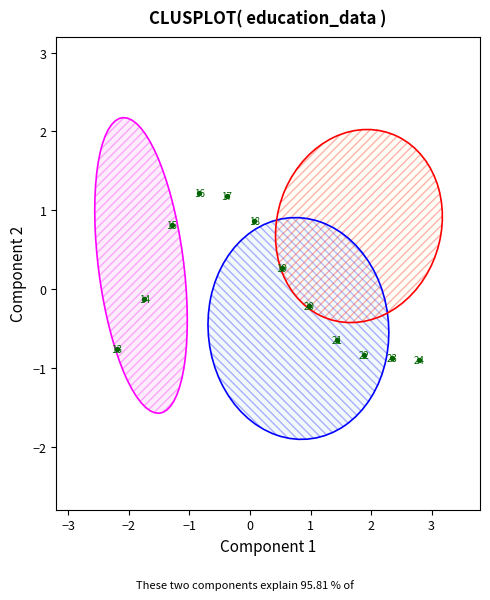

What is the range of X values (max minus min)?

5.0